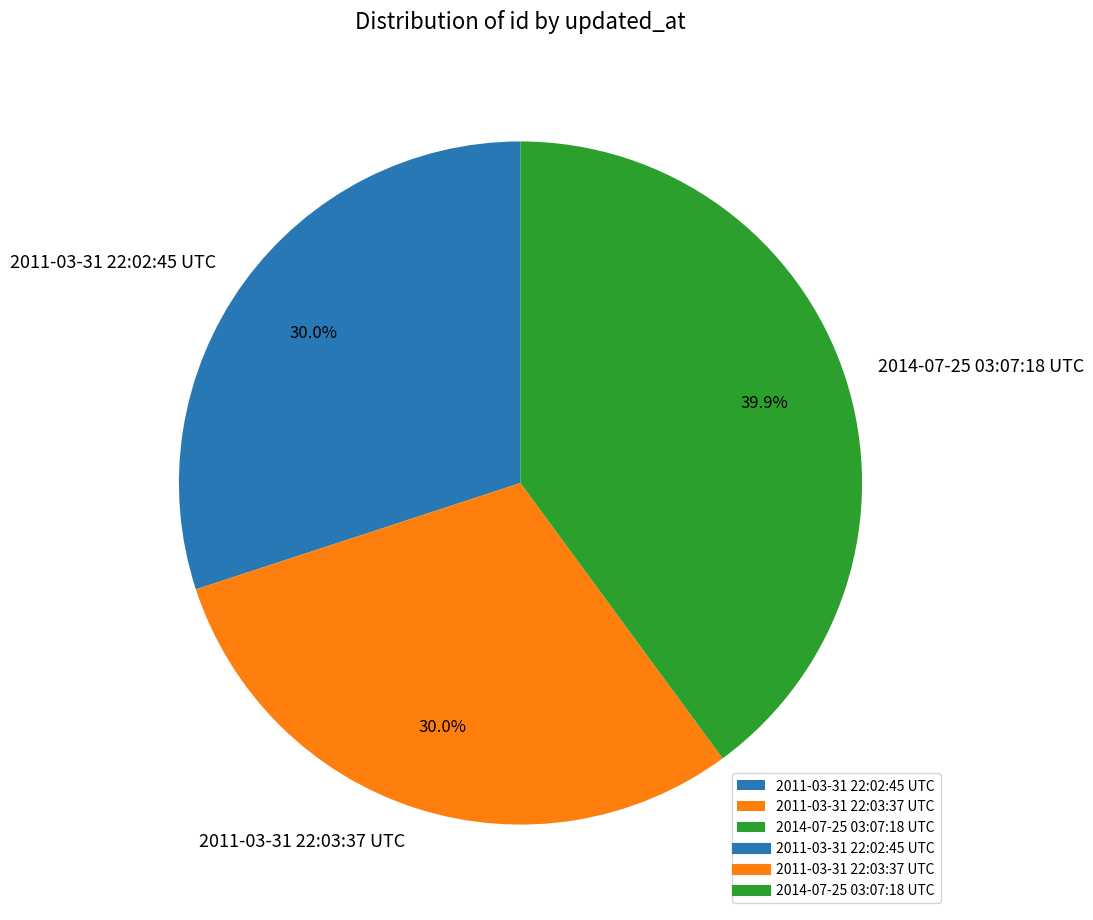

Is there any slice that represents more than half of the pie?

No